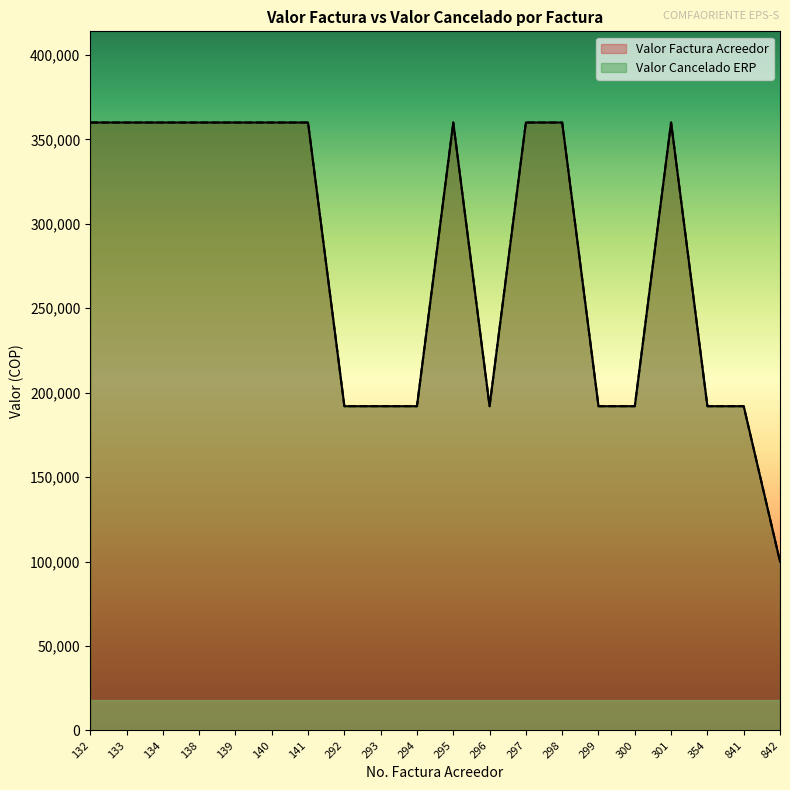

True or false: Valor Cancelado ERP and Valor Factura Acreedor intersect in this chart.

False